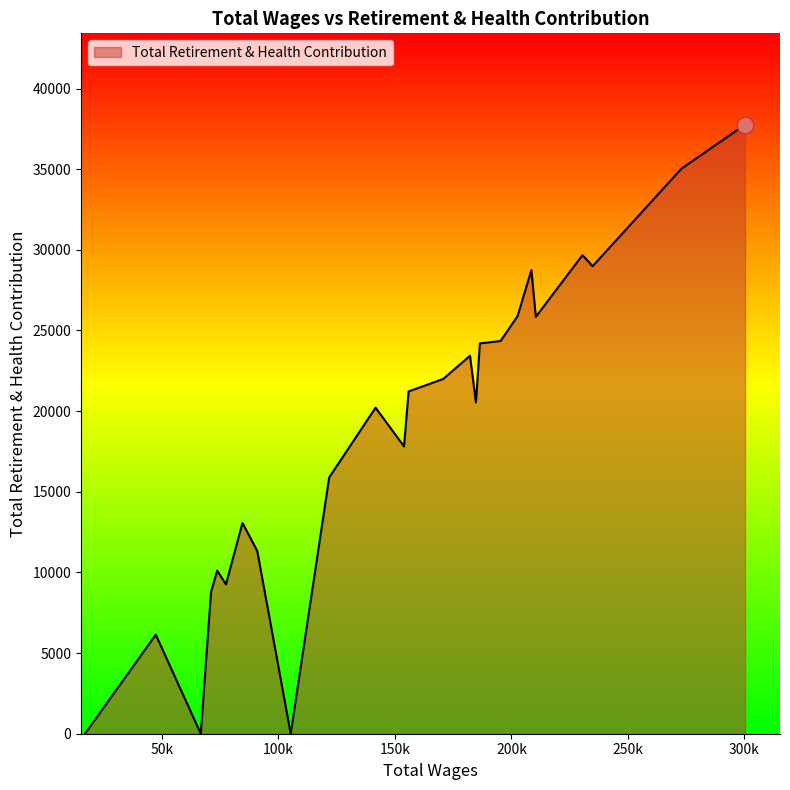

What is the sum of all values?

460232.9